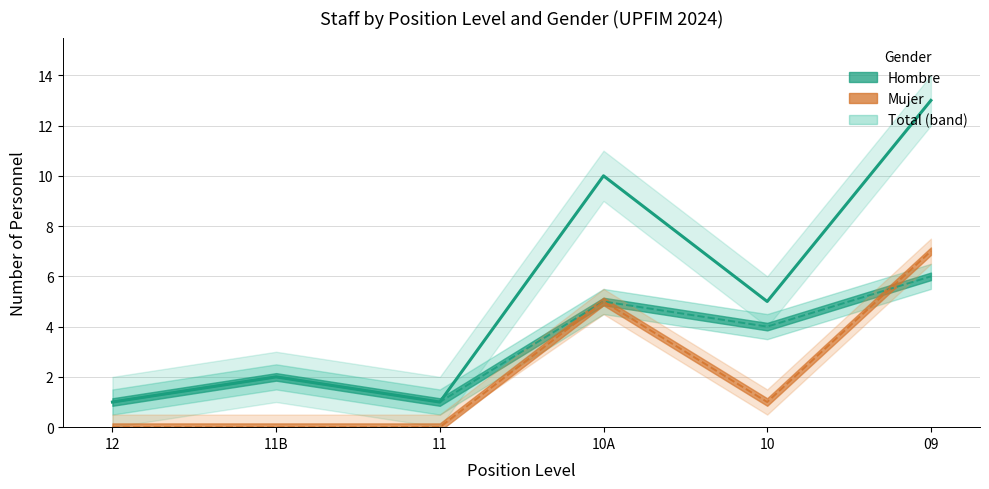

What is the difference between the maximum and second lowest values?

12